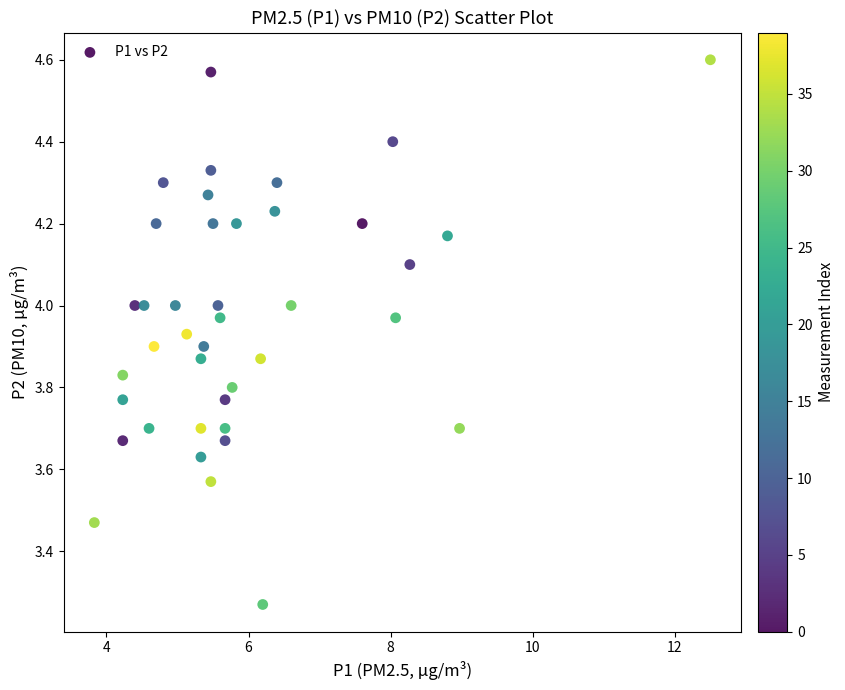

What is the range of Y values (max minus min)?

1.3